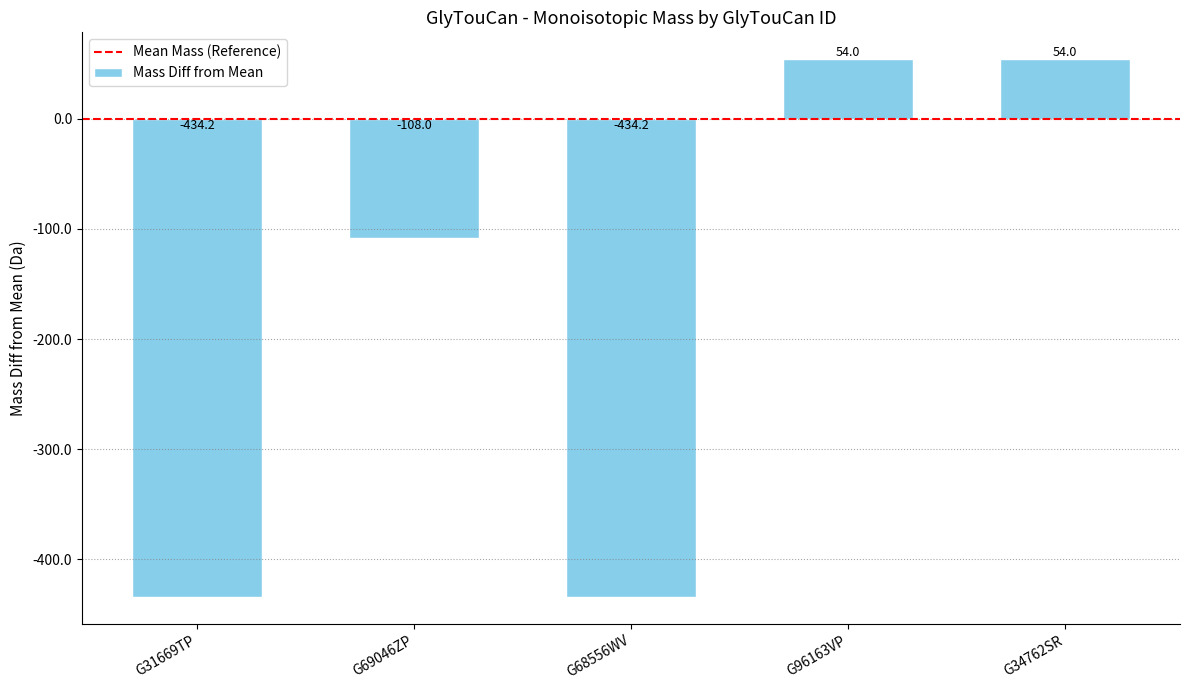

How many categories are shown in the chart?

5